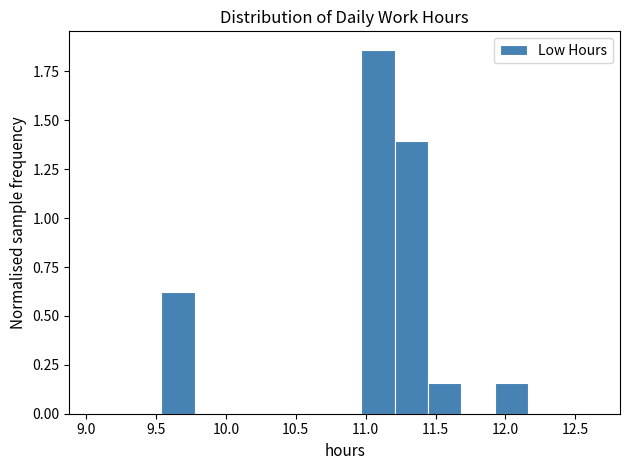

Over which range of the x-axis is the bar tallest?

10.95 to 11.20